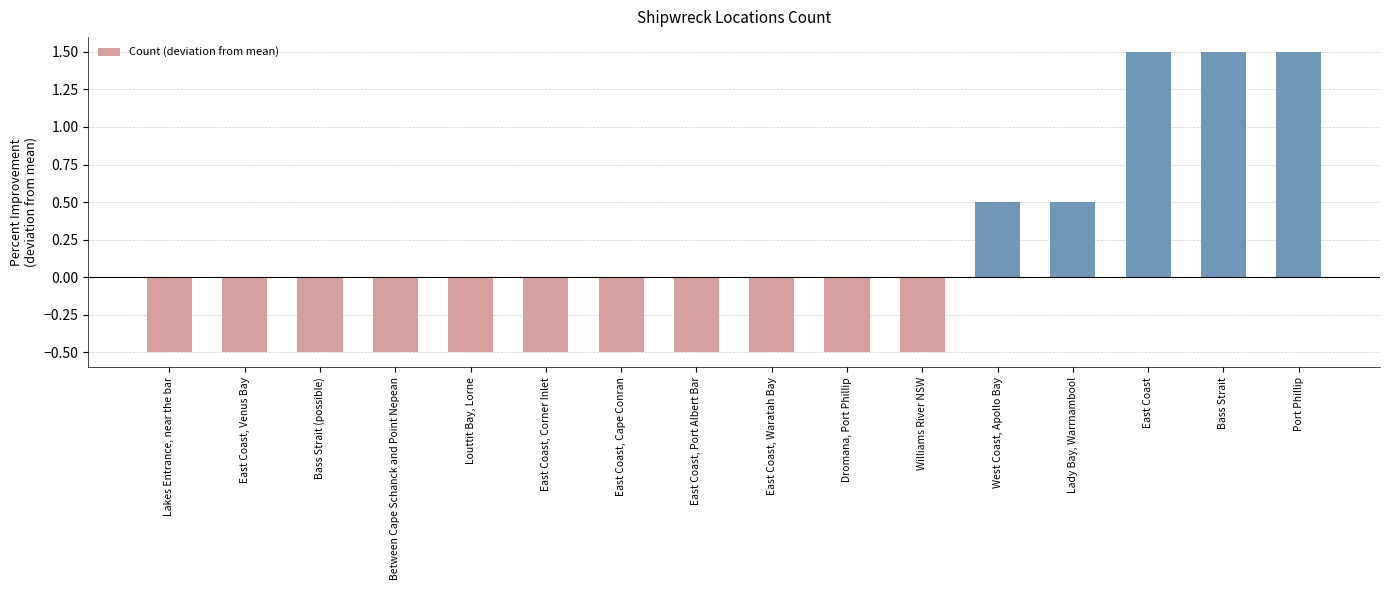

Are the bars grouped side by side (vs. stacked)?

No